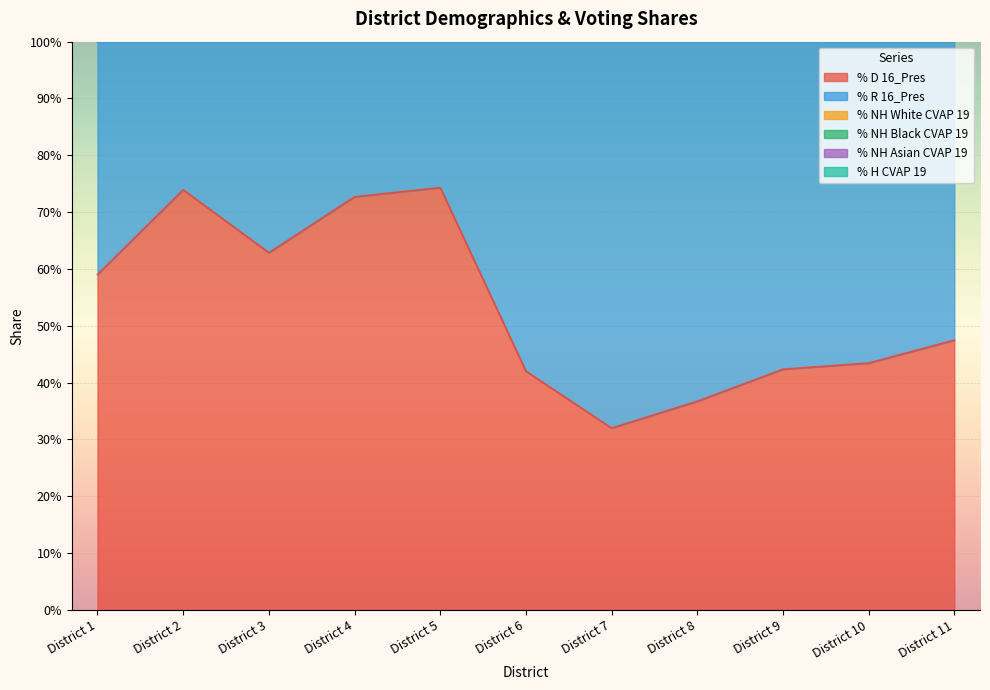

True or false: % NH White CVAP 19 and % H CVAP 19 cross at least once.

False